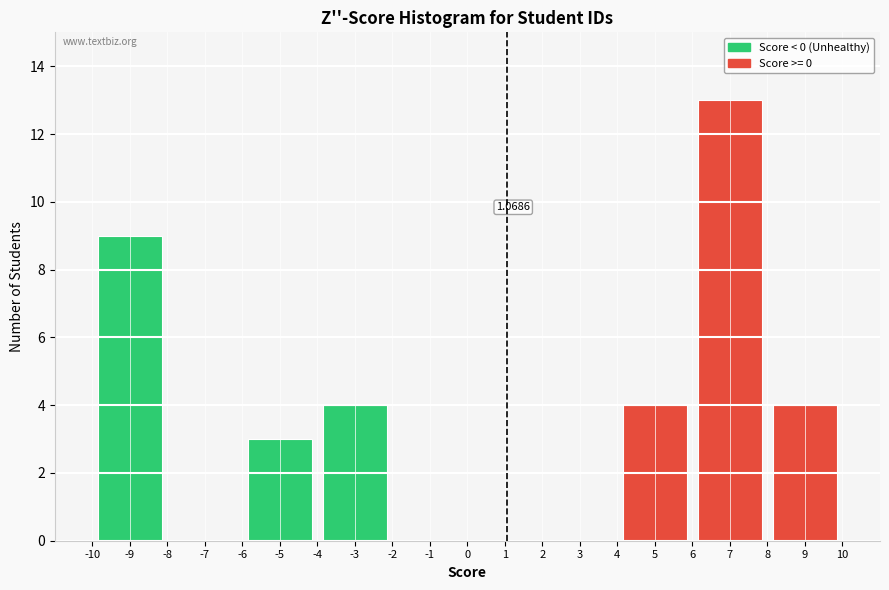

Over which range of the x-axis is the bar tallest?

6 to 8